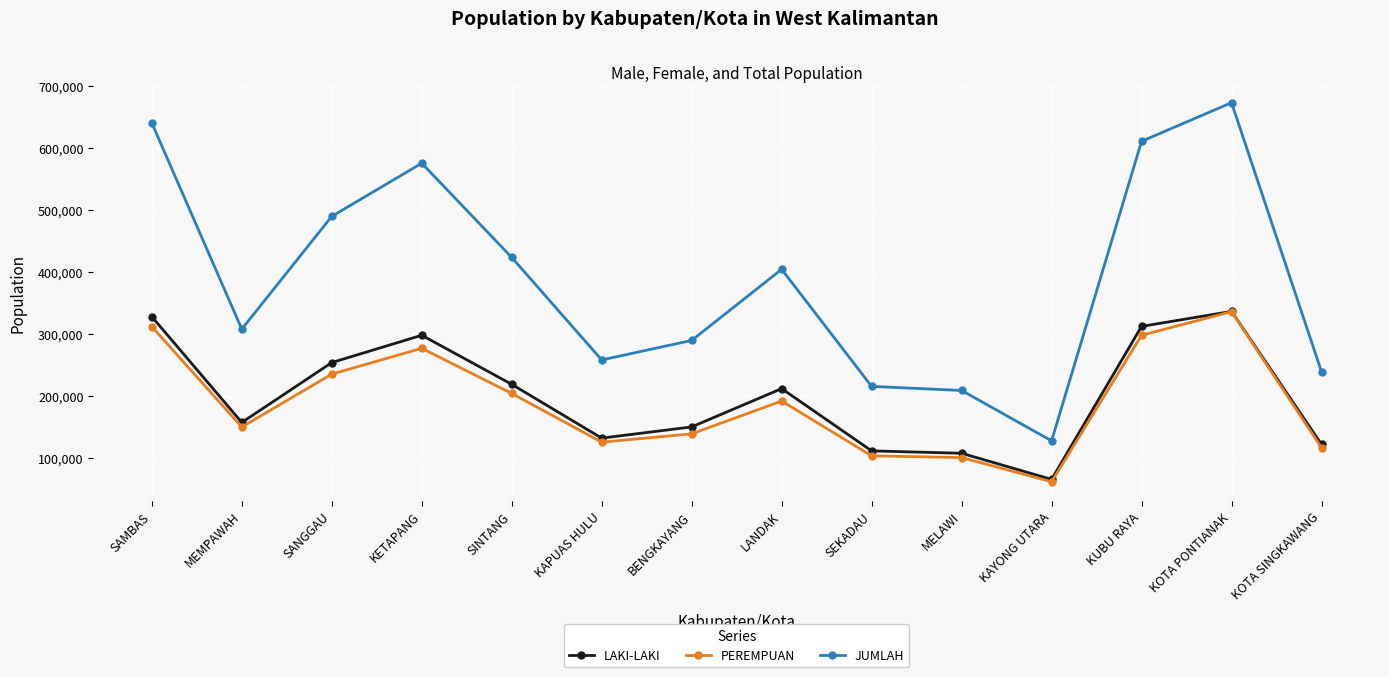

True or false: LAKI-LAKI has more than 1 points higher than both neighbors.

True